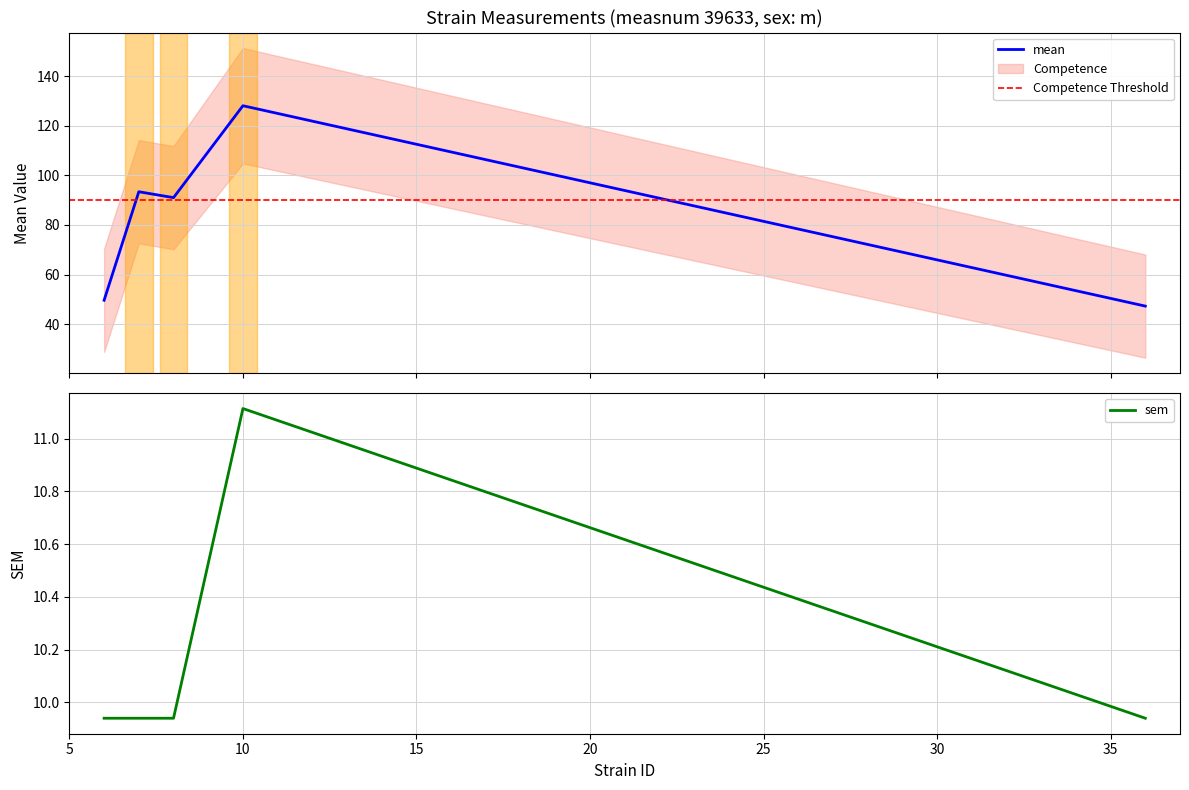

Reading right to left, what are all the values shown in this chart?

mean: 47.3	128.1	91.0	93.4	49.6
sem: 9.9	11.1	9.9	9.9	9.9